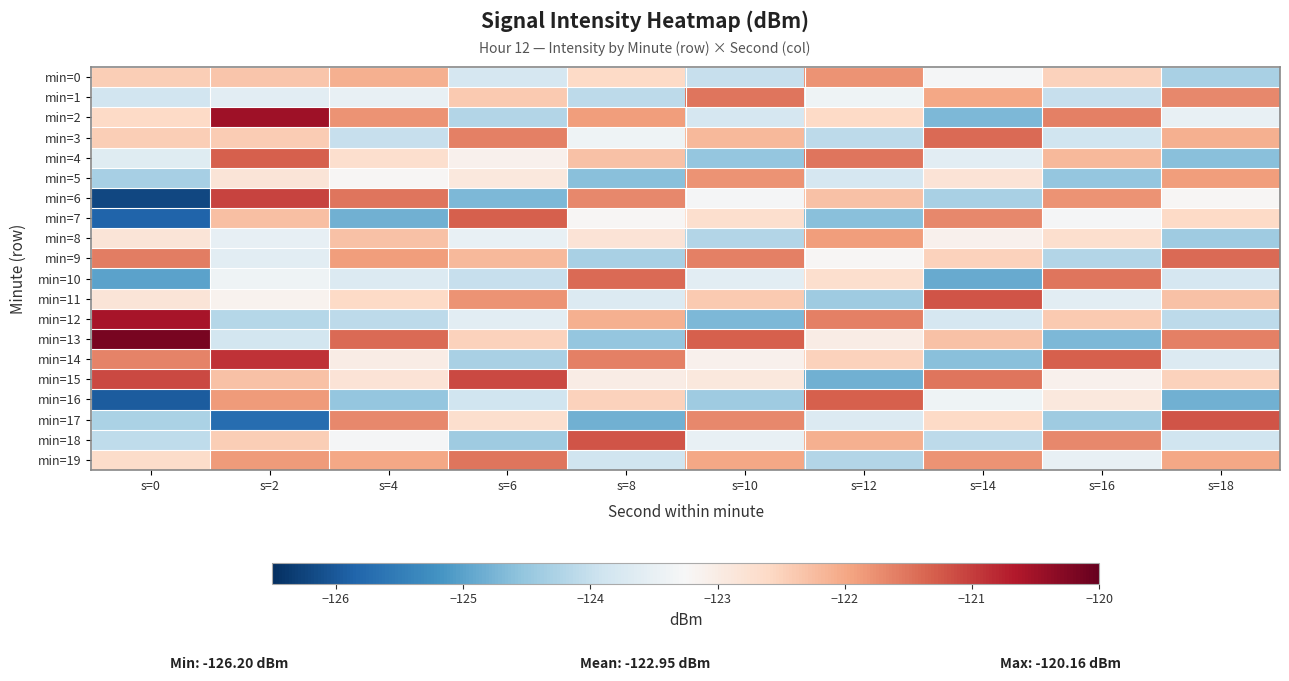

Reading left to right, list all the values displayed in this chart.

min=0: s=0=-122.5	s=2=-122.4	s=4=-122.1	s=6=-123.8	s=8=-122.6	s=10=-124.0	s=12=-121.8	s=14=-123.3	s=16=-122.5	s=18=-124.3
min=1: s=0=-123.9	s=2=-123.6	s=4=-123.5	s=6=-122.4	s=8=-124.1	s=10=-121.5	s=12=-123.4	s=14=-122.0	s=16=-124.0	s=18=-121.7
min=2: s=0=-122.6	s=2=-120.5	s=4=-121.8	s=6=-124.2	s=8=-121.9	s=10=-123.8	s=12=-122.6	s=14=-124.7	s=16=-121.6	s=18=-123.5
min=3: s=0=-122.4	s=2=-122.4	s=4=-124.0	s=6=-121.6	s=8=-123.4	s=10=-122.2	s=12=-124.1	s=14=-121.4	s=16=-123.9	s=18=-122.1
min=4: s=0=-123.6	s=2=-121.3	s=4=-122.7	s=6=-123.1	s=8=-122.3	s=10=-124.5	s=12=-121.5	s=14=-123.6	s=16=-122.2	s=18=-124.6
min=5: s=0=-124.3	s=2=-122.8	s=4=-123.2	s=6=-122.9	s=8=-124.6	s=10=-121.8	s=12=-123.8	s=14=-122.8	s=16=-124.5	s=18=-121.9
min=6: s=0=-126.2	s=2=-121.1	s=4=-121.5	s=6=-124.7	s=8=-121.7	s=10=-123.3	s=12=-122.3	s=14=-124.3	s=16=-121.8	s=18=-123.2
min=7: s=0=-125.9	s=2=-122.3	s=4=-124.8	s=6=-121.3	s=8=-123.2	s=10=-122.7	s=12=-124.6	s=14=-121.7	s=16=-123.3	s=18=-122.6
min=8: s=0=-122.8	s=2=-123.5	s=4=-122.3	s=6=-123.5	s=8=-122.8	s=10=-124.2	s=12=-121.9	s=14=-123.1	s=16=-122.7	s=18=-124.4
min=9: s=0=-121.6	s=2=-123.6	s=4=-121.9	s=6=-122.2	s=8=-124.3	s=10=-121.6	s=12=-123.2	s=14=-122.5	s=16=-124.2	s=18=-121.4
min=10: s=0=-125.0	s=2=-123.4	s=4=-123.7	s=6=-124.0	s=8=-121.4	s=10=-123.6	s=12=-122.7	s=14=-124.9	s=16=-121.5	s=18=-123.8
min=11: s=0=-122.8	s=2=-123.1	s=4=-122.6	s=6=-121.8	s=8=-123.7	s=10=-122.4	s=12=-124.4	s=14=-121.2	s=16=-123.6	s=18=-122.3
min=12: s=0=-120.6	s=2=-124.2	s=4=-124.1	s=6=-123.6	s=8=-122.1	s=10=-124.7	s=12=-121.6	s=14=-123.8	s=16=-122.4	s=18=-124.1
min=13: s=0=-120.2	s=2=-123.8	s=4=-121.4	s=6=-122.5	s=8=-124.5	s=10=-121.3	s=12=-123.0	s=14=-122.3	s=16=-124.7	s=18=-121.6
min=14: s=0=-121.6	s=2=-120.9	s=4=-123.0	s=6=-124.3	s=8=-121.6	s=10=-123.1	s=12=-122.5	s=14=-124.6	s=16=-121.3	s=18=-123.7
min=15: s=0=-121.1	s=2=-122.3	s=4=-122.8	s=6=-121.1	s=8=-123.0	s=10=-122.9	s=12=-124.8	s=14=-121.5	s=16=-123.1	s=18=-122.5
min=16: s=0=-126.0	s=2=-121.9	s=4=-124.5	s=6=-123.9	s=8=-122.5	s=10=-124.4	s=12=-121.3	s=14=-123.4	s=16=-122.9	s=18=-124.8
min=17: s=0=-124.3	s=2=-125.7	s=4=-121.7	s=6=-122.7	s=8=-124.8	s=10=-121.7	s=12=-123.7	s=14=-122.6	s=16=-124.4	s=18=-121.2
min=18: s=0=-124.1	s=2=-122.4	s=4=-123.3	s=6=-124.4	s=8=-121.2	s=10=-123.5	s=12=-122.1	s=14=-124.1	s=16=-121.7	s=18=-123.9
min=19: s=0=-122.7	s=2=-121.9	s=4=-122.0	s=6=-121.5	s=8=-123.9	s=10=-122.0	s=12=-124.2	s=14=-121.8	s=16=-123.5	s=18=-122.0